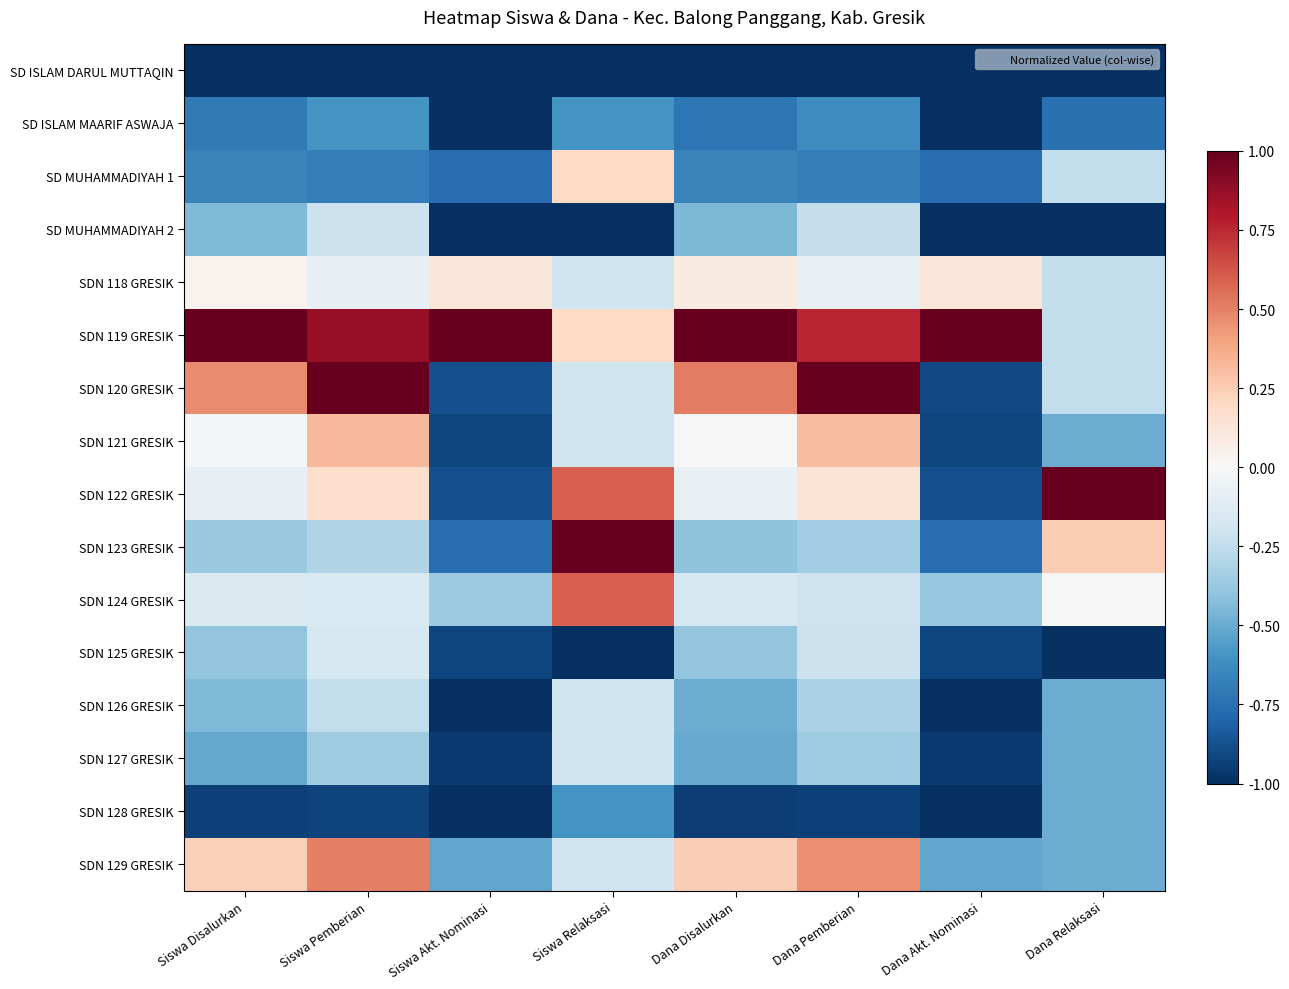

What is the spread (max minus min) of values at Dana Pemberian?

2.0